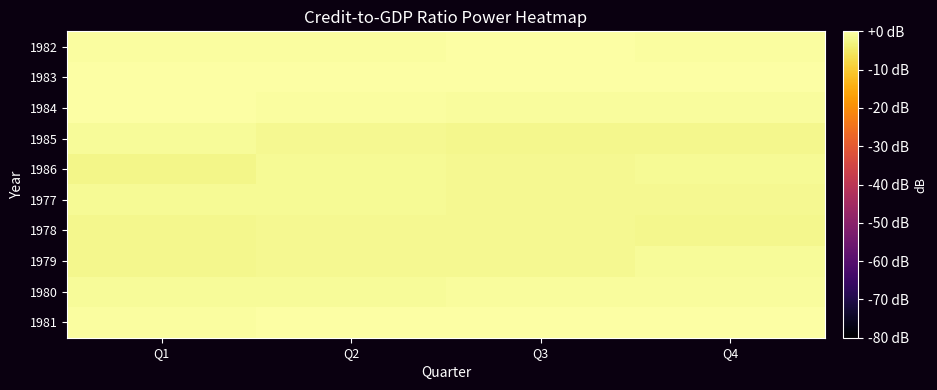

Reading right to left, list all the values displayed in this chart.

1982: Q4=-0.4	Q3=-0.1	Q2=-0.4	Q1=-0.3
1983: Q4=-0.1	Q3=-0.2	Q2=-0.2	Q1=0.0
1984: Q4=-0.9	Q3=-0.6	Q2=-0.4	Q1=-0.1
1985: Q4=-2.2	Q3=-1.9	Q2=-1.6	Q1=-1.2
1986: Q4=-1.4	Q3=-1.6	Q2=-1.5	Q1=-2.5
1977: Q4=-1.8	Q3=-1.8	Q2=-1.5	Q1=-1.5
1978: Q4=-2.1	Q3=-1.8	Q2=-1.8	Q1=-1.9
1979: Q4=-1.2	Q3=-1.6	Q2=-1.8	Q1=-2.1
1980: Q4=-0.7	Q3=-0.9	Q2=-1.1	Q1=-1.2
1981: Q4=-0.2	Q3=-0.2	Q2=-0.1	Q1=-0.5